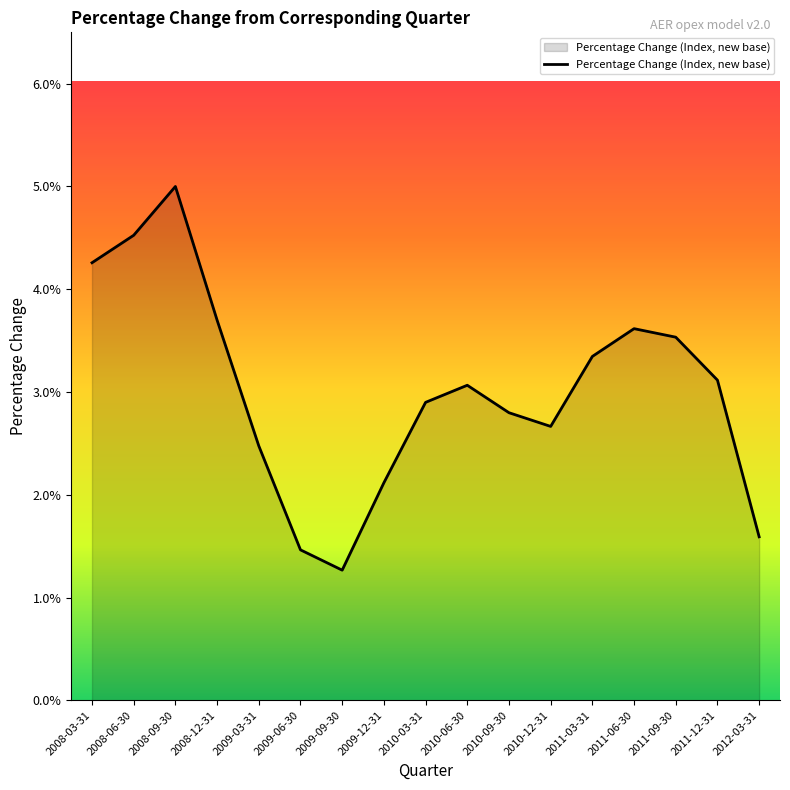

At which label is the value closest to 0?

2009-09-30